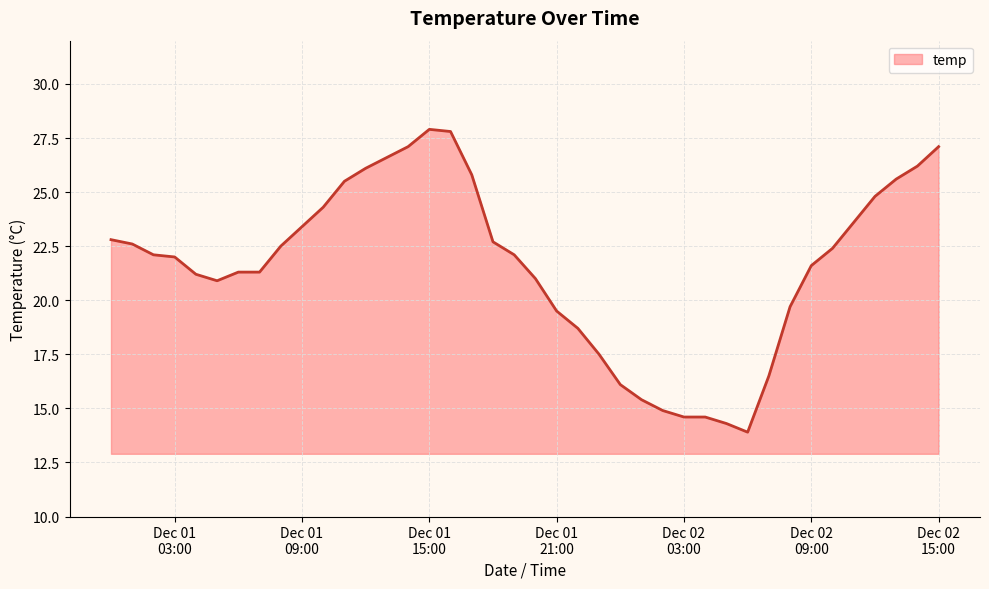

What is the smallest value displayed?

13.9